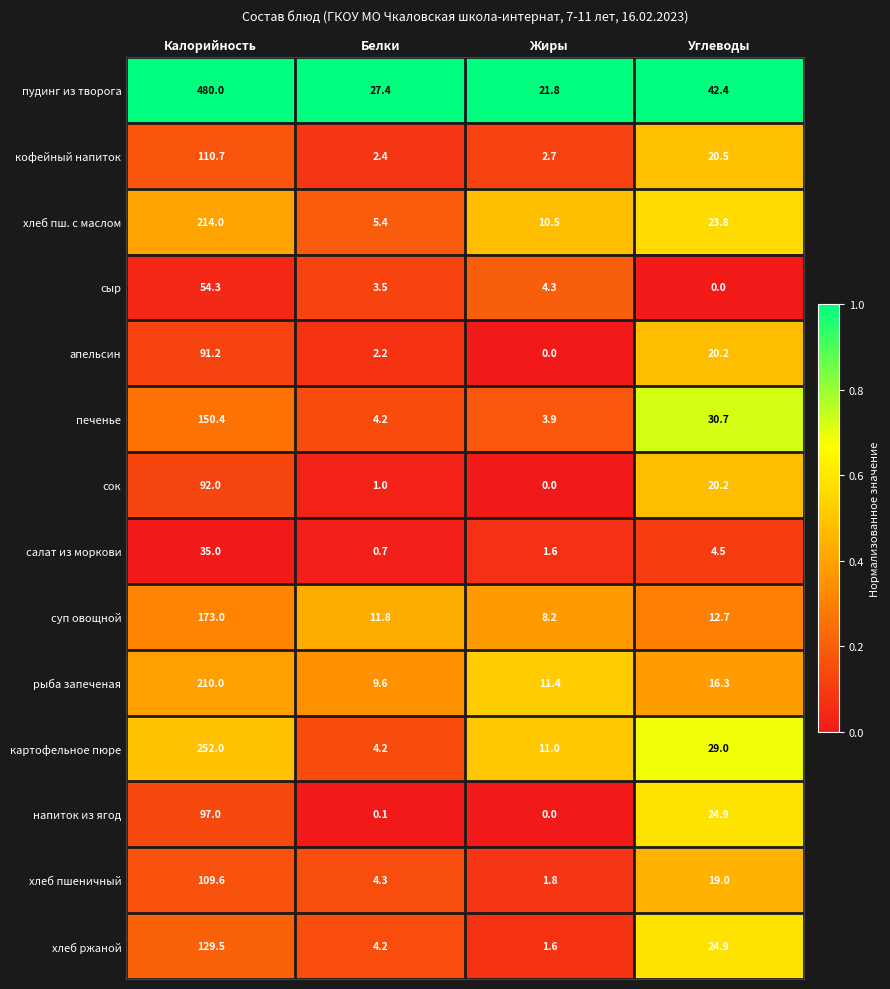

The пудинг из творога series shows 64.0 at Углеводы. True or false?

False